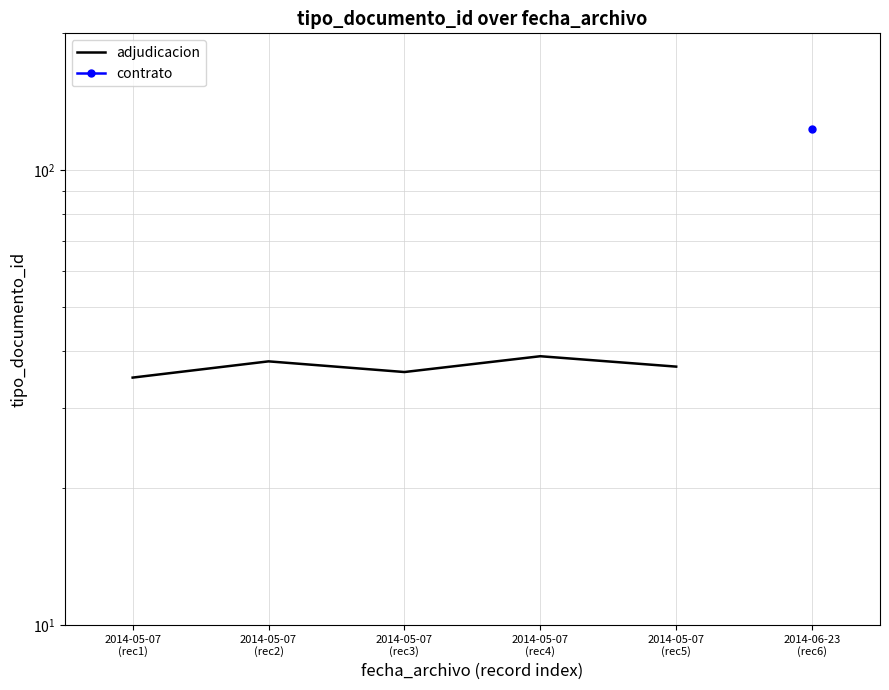

What is the difference between the second highest and second lowest values?

2